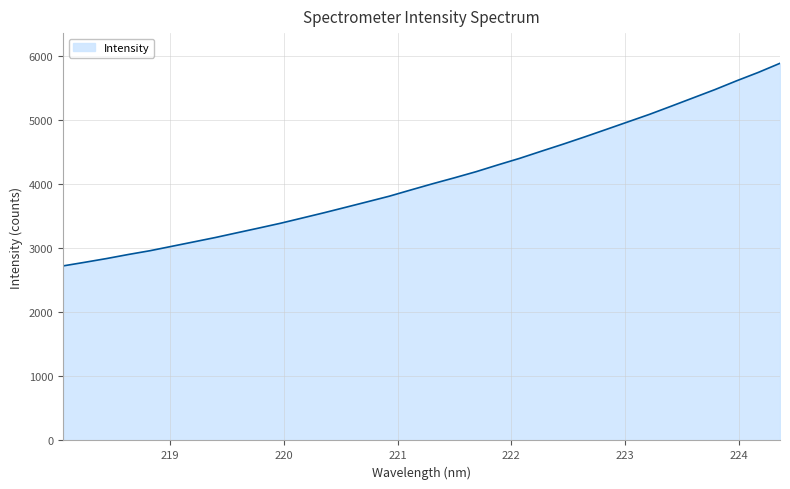

What is the average value?

4081.7